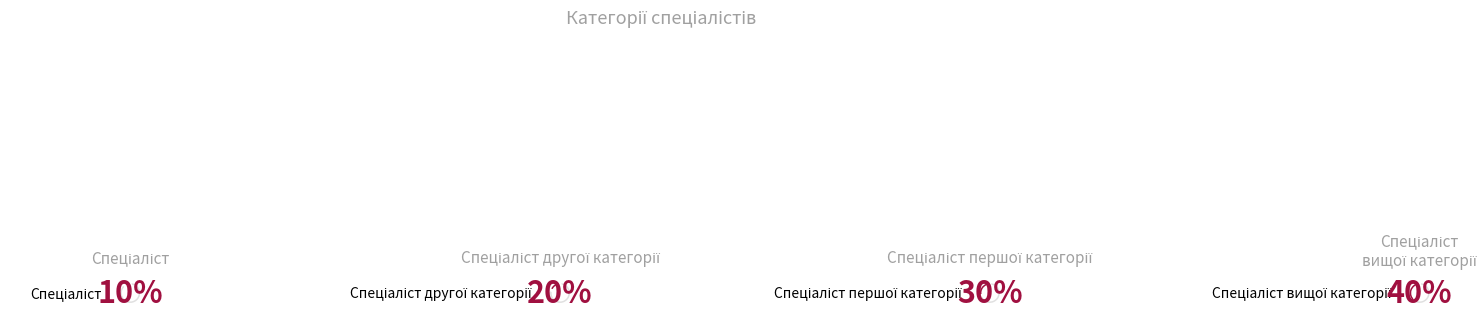

To the nearest percent, what is the difference between the largest and smallest slice percentages?

30%